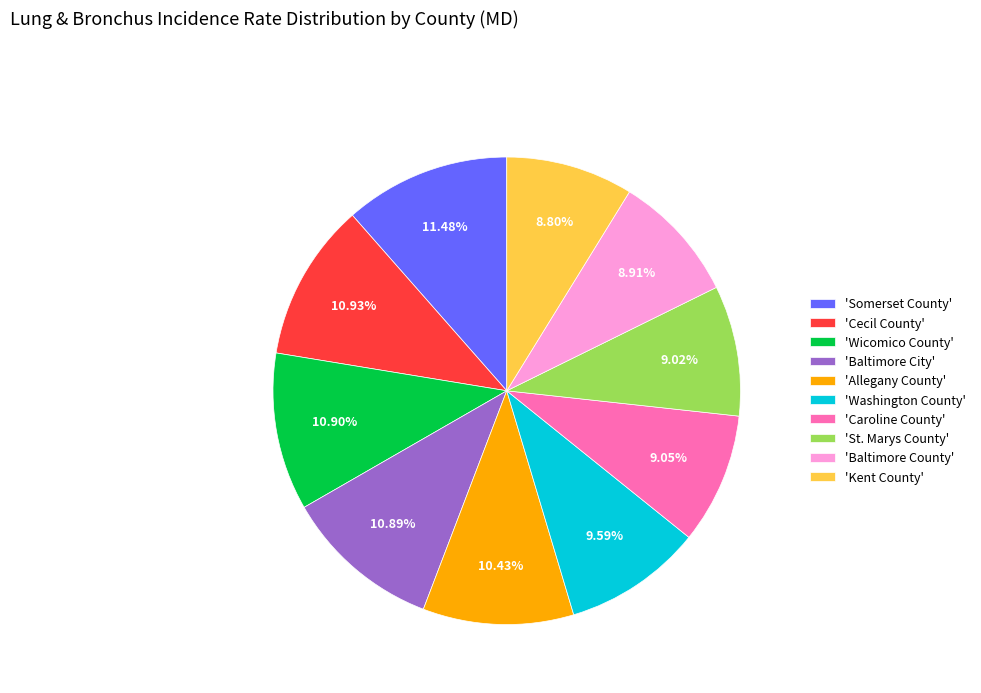

Count the number of slices in the pie.

10